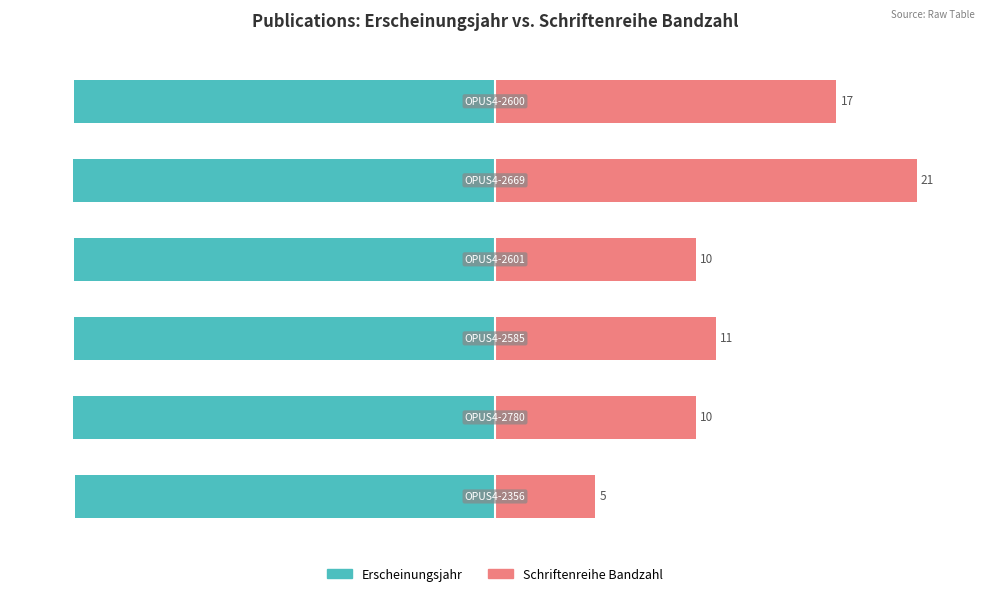

How many distinct data groups are displayed?

2